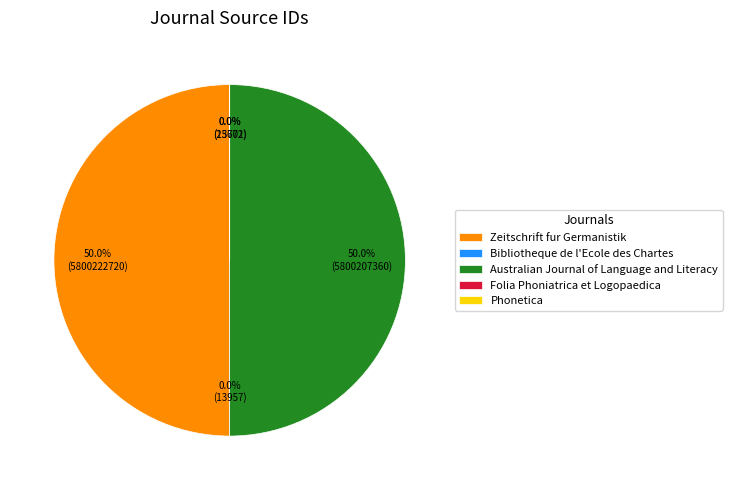

Which category has the smallest portion of the pie?

Folia Phoniatrica et Logopaedica